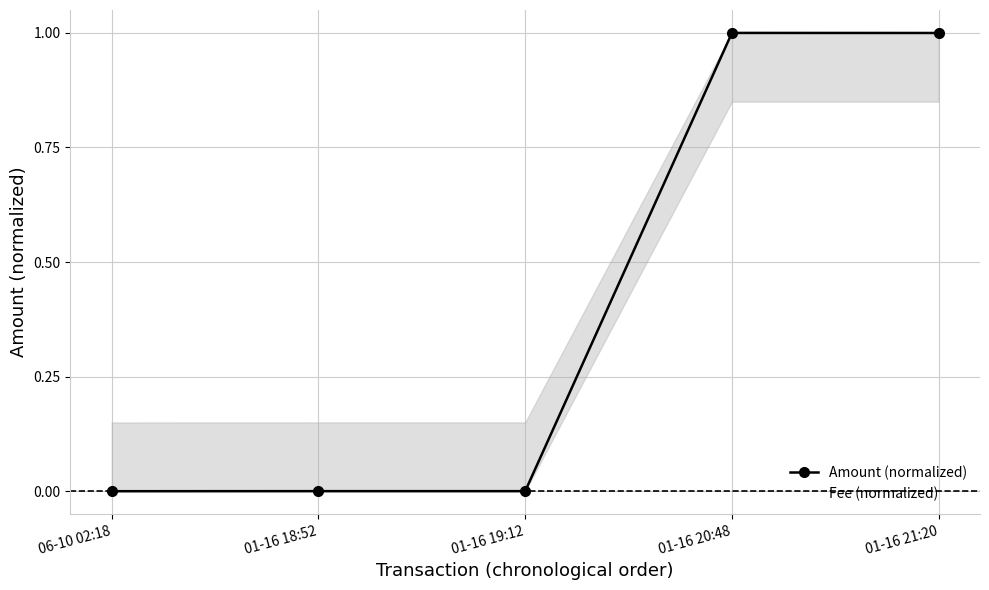

Which category has the lowest value across all series?

06-10 02:18